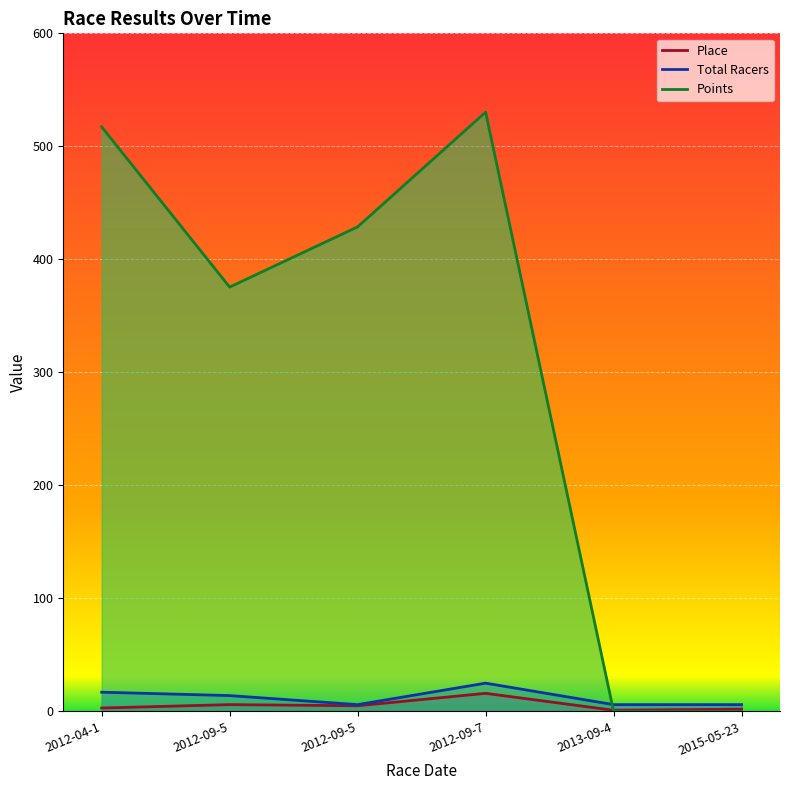

Count the number of data series in this chart.

3